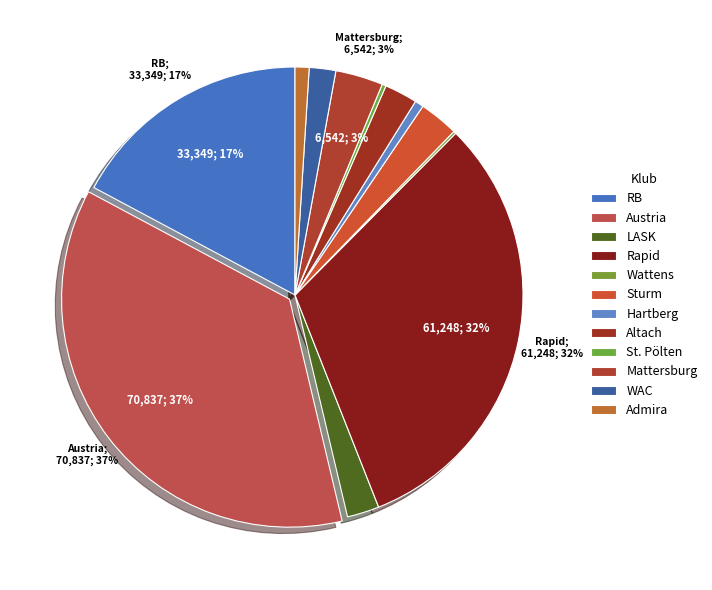

Between Wattens and Sturm, which is larger?

Sturm